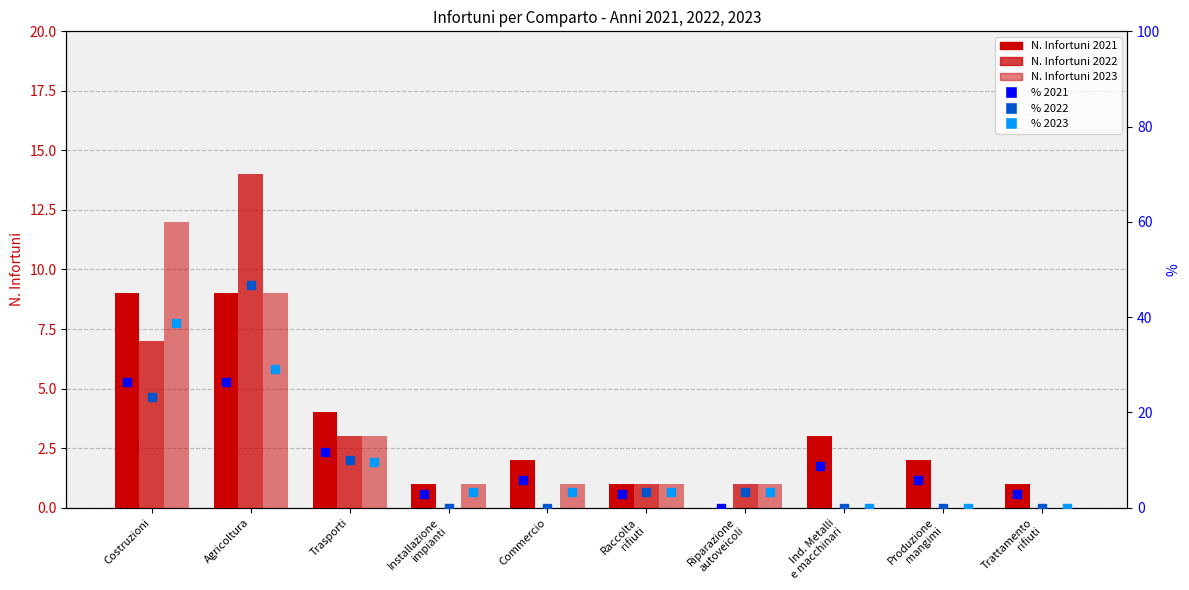

Reading right to left, extract all data points from this chart.

% 2021: 2.9	5.9	8.8	0.0	2.9	5.9	2.9	11.8	26.5	26.5
% 2022: 0.0	0.0	0.0	3.3	3.3	0.0	0.0	10.0	46.7	23.3
% 2023: 0.0	0.0	0.0	3.2	3.2	3.2	3.2	9.7	29.0	38.7